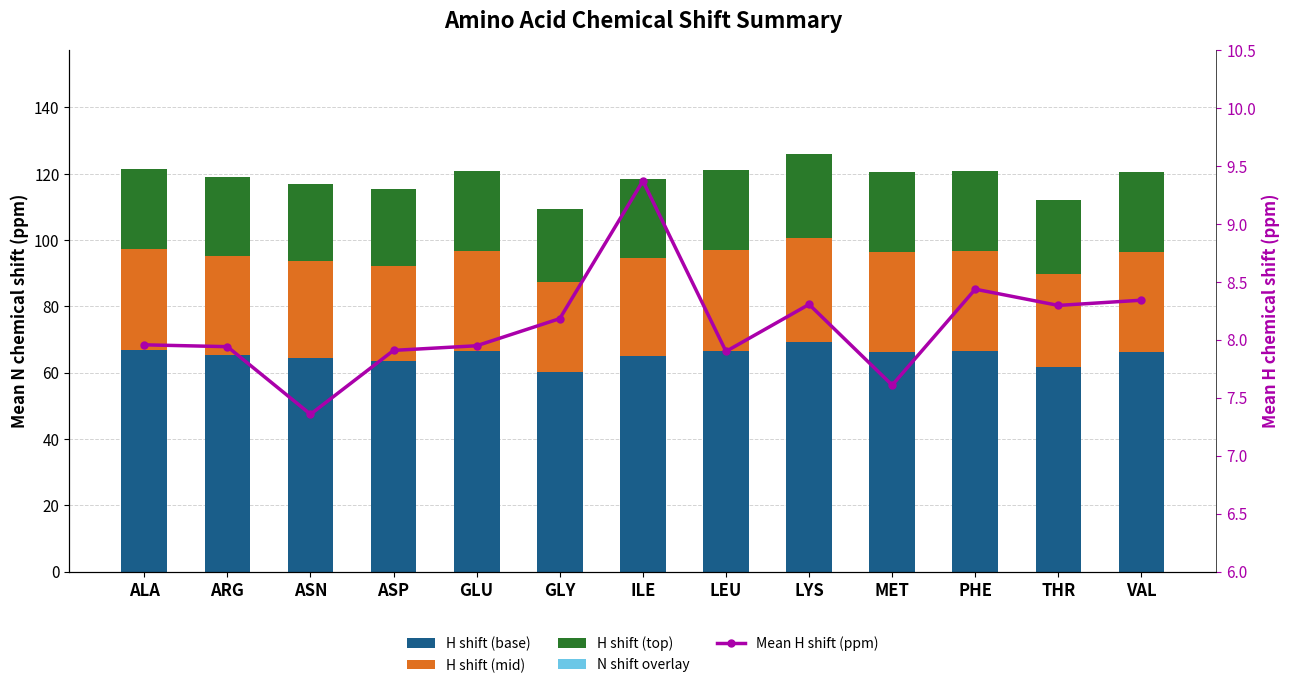

Reading right to left, extract all data points from this chart.

H shift (base): VAL=66.4	THR=61.6	PHE=66.5	MET=66.2	LYS=69.2	LEU=66.7	ILE=65.1	GLY=60.1	GLU=66.5	ASP=63.5	ASN=64.4	ARG=65.5	ALA=66.8
H shift (mid): VAL=30.2	THR=28.0	PHE=30.2	MET=30.1	LYS=31.5	LEU=30.3	ILE=29.6	GLY=27.3	GLU=30.2	ASP=28.8	ASN=29.3	ARG=29.8	ALA=30.4
H shift (top): VAL=24.1	THR=22.4	PHE=24.2	MET=24.1	LYS=25.2	LEU=24.2	ILE=23.7	GLY=21.8	GLU=24.2	ASP=23.1	ASN=23.4	ARG=23.8	ALA=24.3
N shift overlay: VAL=-0.0	THR=0.0	PHE=0.0	MET=-0.0	LYS=-0.0	LEU=0.0	ILE=-0.0	GLY=-0.0	GLU=0.0	ASP=-0.0	ASN=0.0	ARG=-0.0	ALA=0.0
Mean H shift (ppm): VAL=8.3	THR=8.3	PHE=8.4	MET=7.6	LYS=8.3	LEU=7.9	ILE=9.4	GLY=8.2	GLU=7.9	ASP=7.9	ASN=7.4	ARG=7.9	ALA=8.0